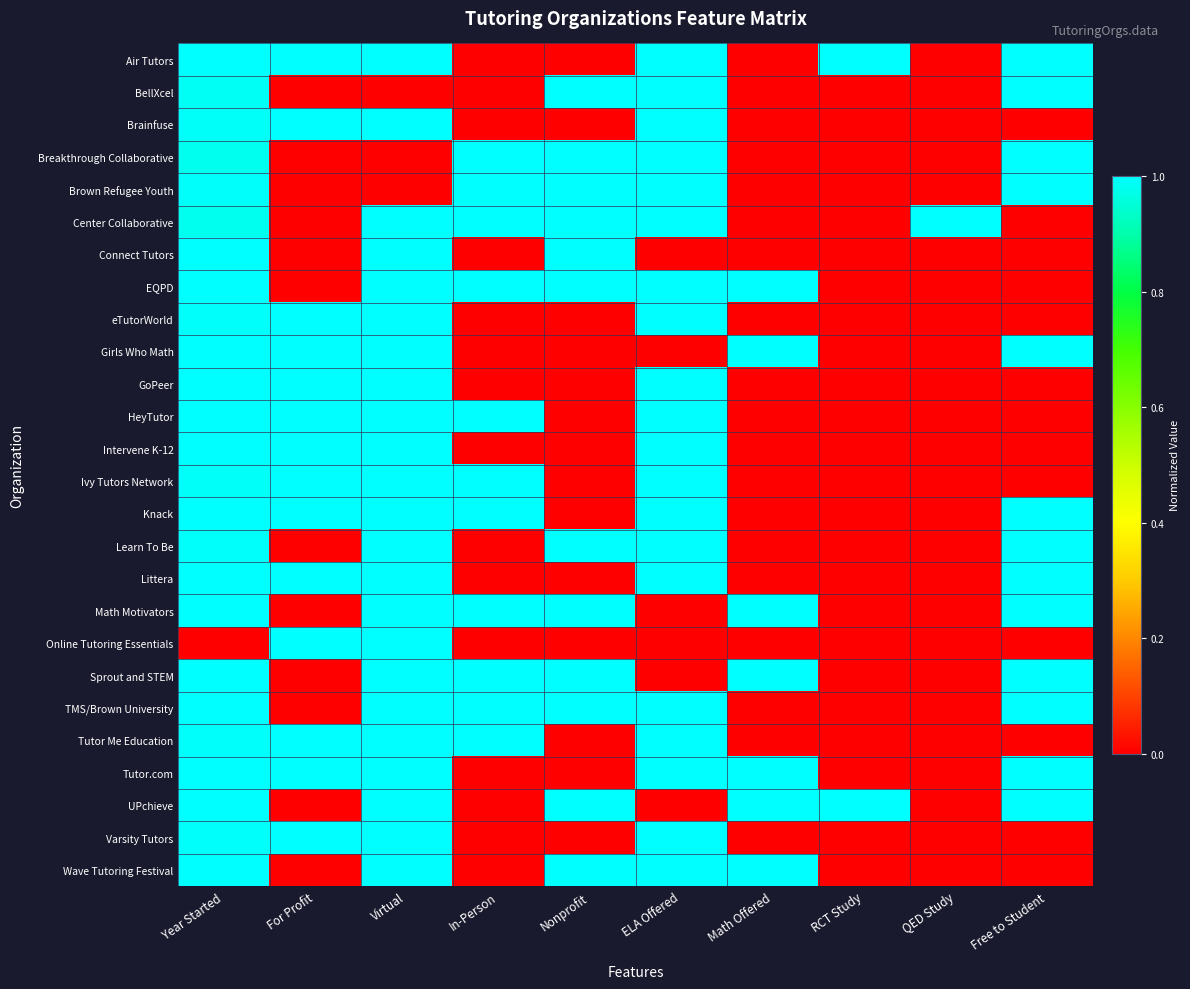

How many distinct data groups are displayed?

26